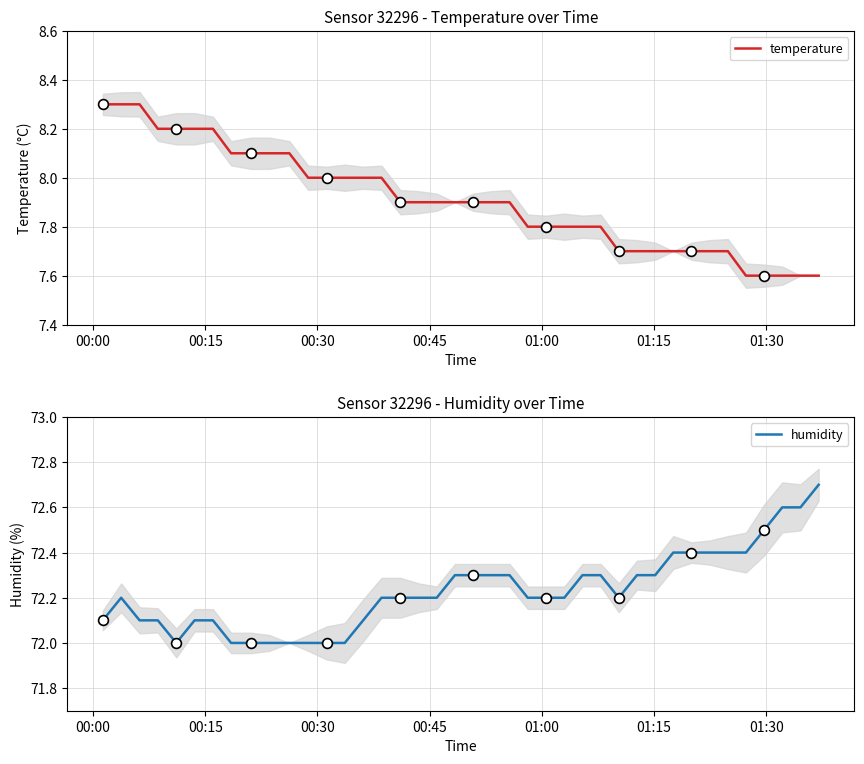

What are all the series names shown in the legend?

temperature, humidity